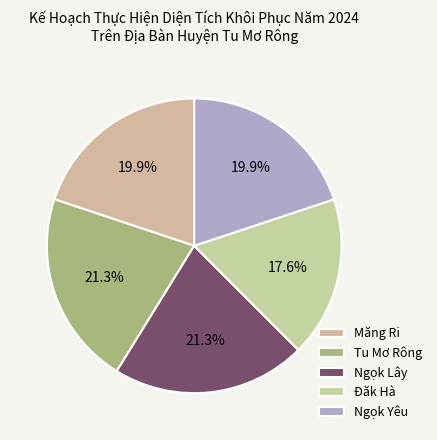

Count the number of slices in the pie.

5